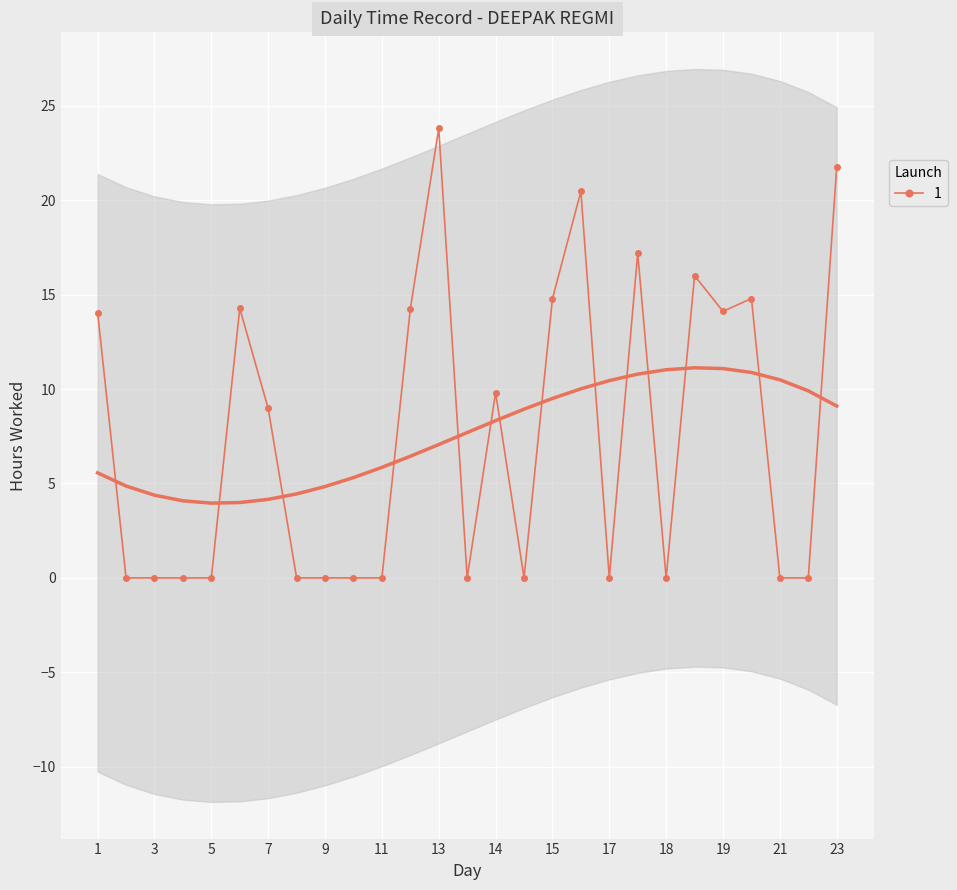

Is it true that the value at 4 is 0.0?

True